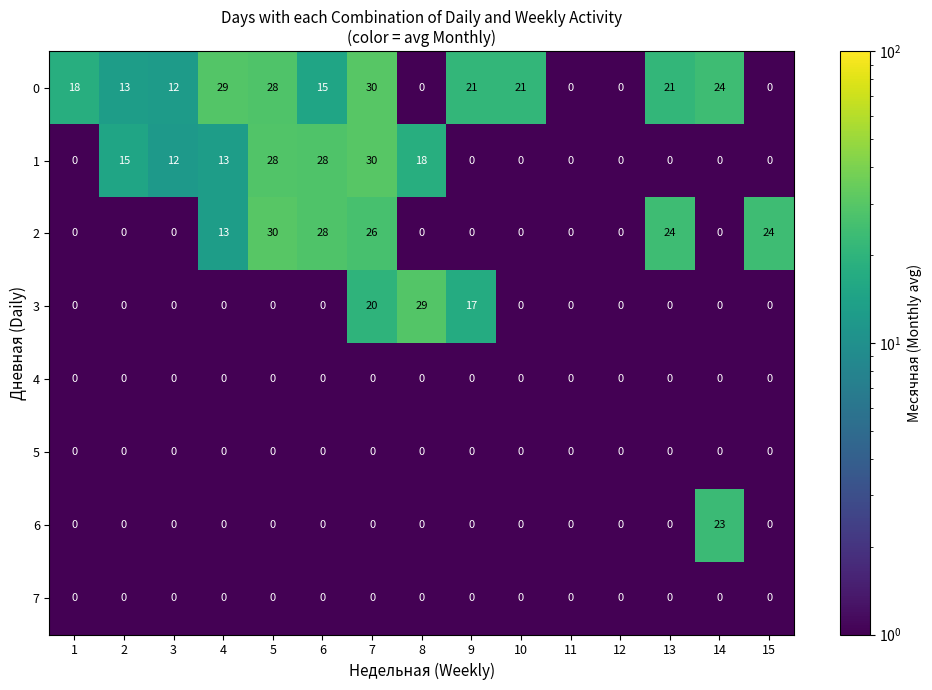

At how many categories does at least one series exceed 25?

5